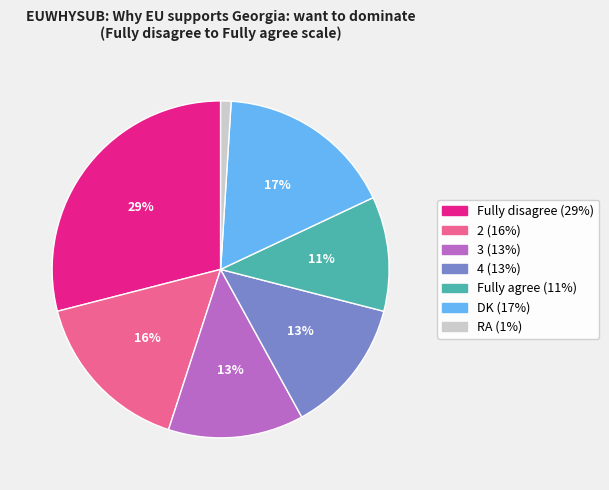

Is the sum of 4 and 3 greater than half?

No